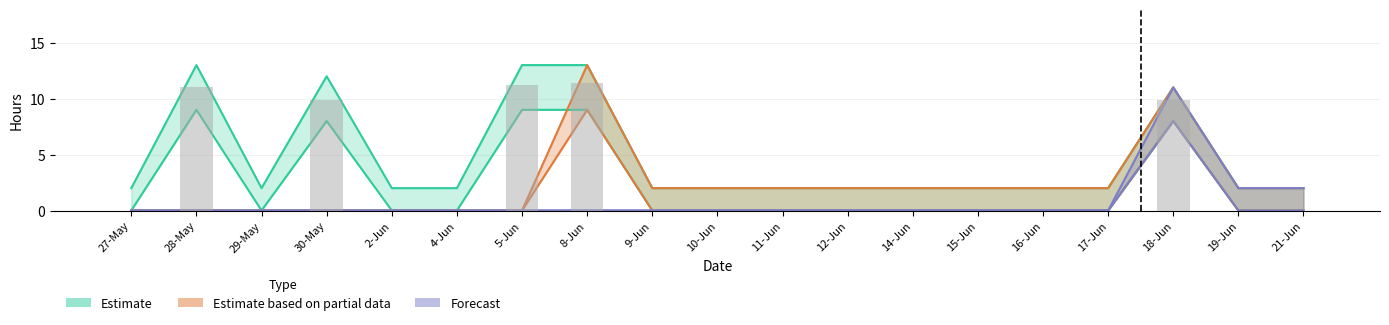

What is the label of the 15th bar from the left?

16-Jun